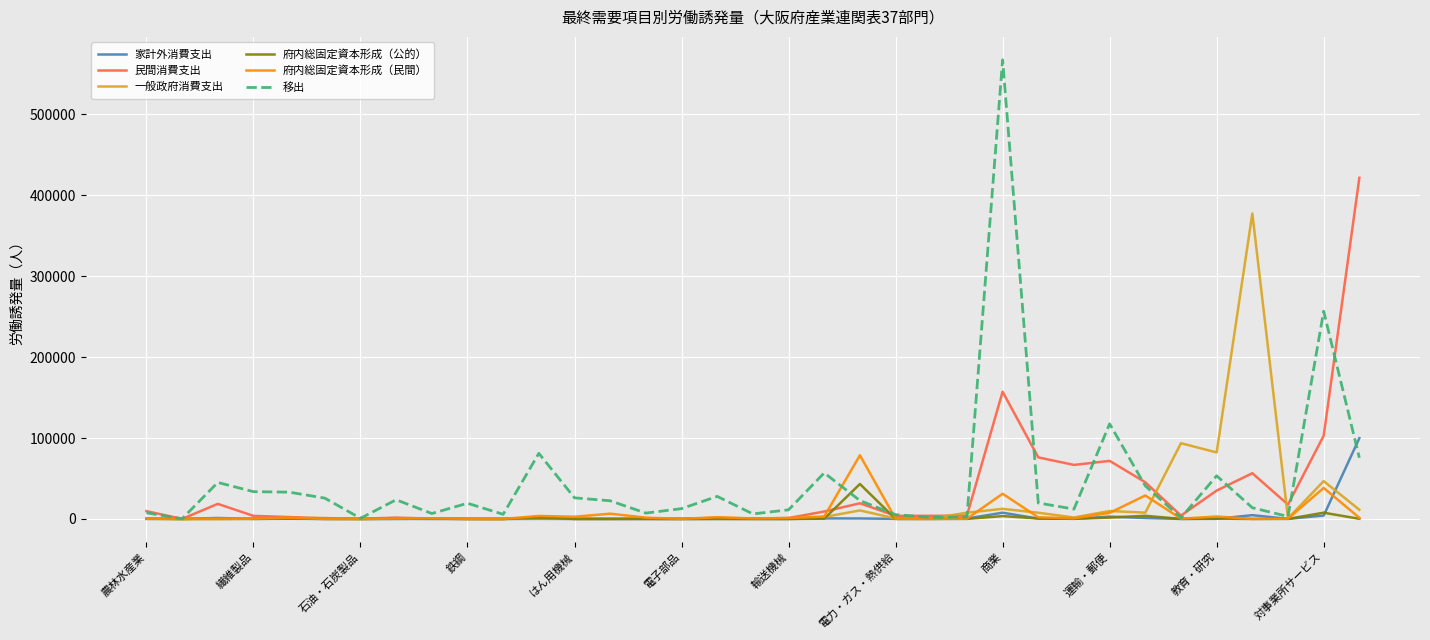

What is the highest value of the 一般政府消費支出 series?

377528.7